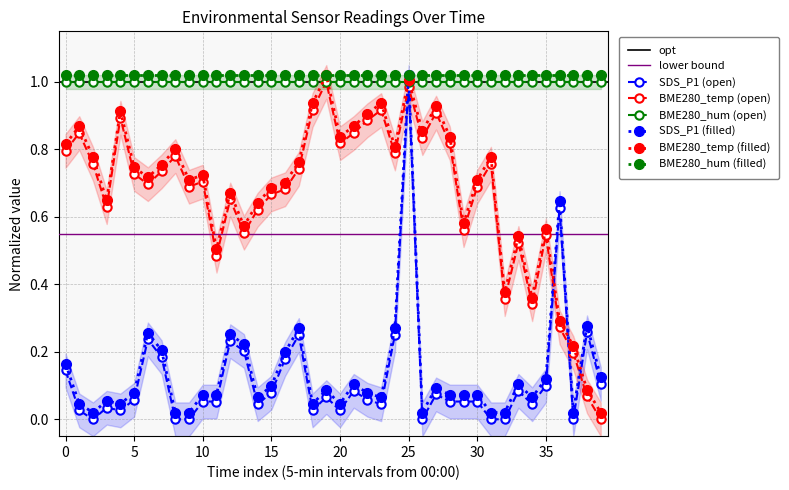

True or false: SDS_P1 has a value of 0.1 at 23.

False